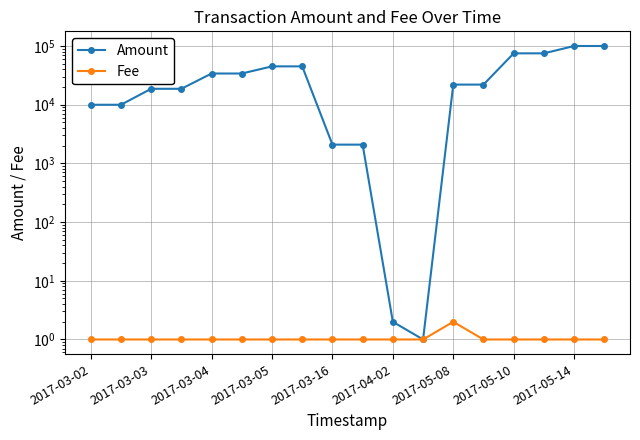

Does the chart have visible grid lines?

Yes